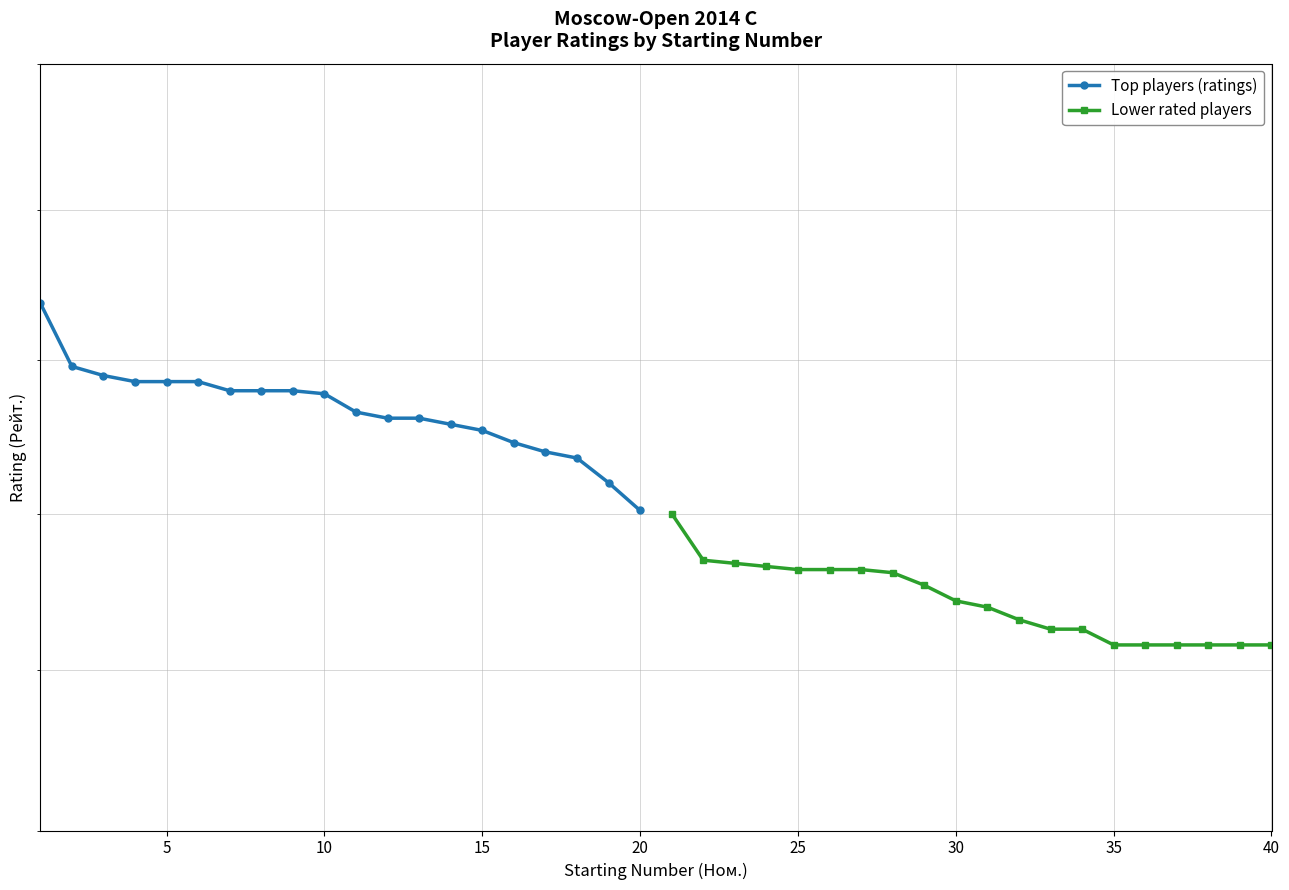

What is the smallest value displayed?

2208